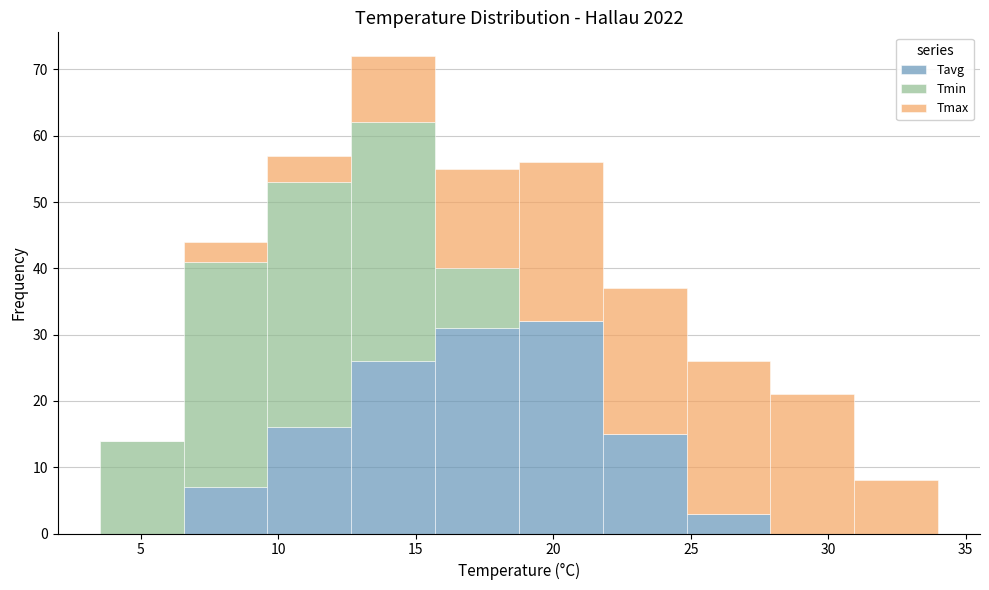

Reading left to right, transcribe this chart: for each stacked bar, give the range it covers on the x-axis and its total height. Neither the bar edges nor the heights are printed on the chart, so give them approximately, as read against the axes.

3.50 to 6.55: 14
6.55 to 9.60: 44
9.60 to 12.65: 57
12.65 to 15.70: 72
15.70 to 18.75: 55
18.75 to 21.80: 56
21.80 to 24.85: 37
24.85 to 27.90: 26
27.90 to 30.95: 21
30.95 to 34.00: 8